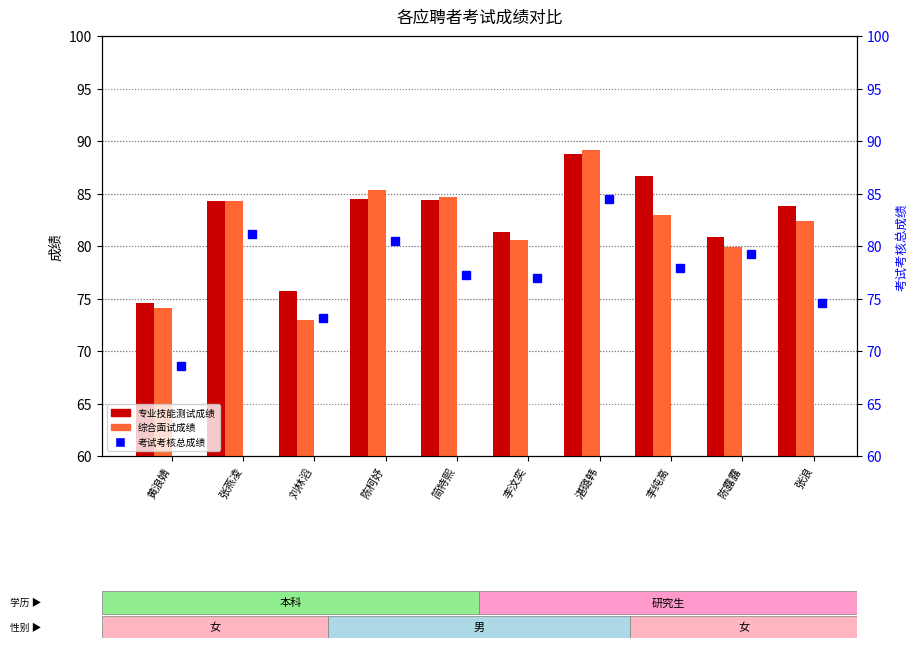

Is the value of 专业技能测试成绩 at 李纯高 greater than the value of 考试考核总成绩 at 张浪?

Yes